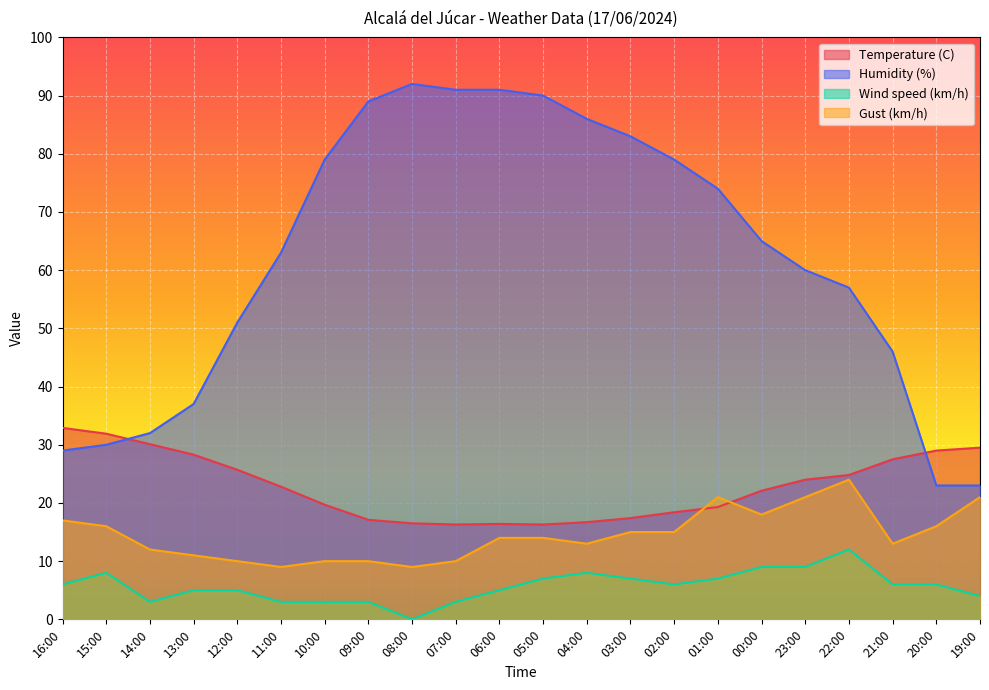

Rank the categories by Temperature (C) value from lowest to highest.

07:00, 05:00, 06:00, 08:00, 04:00, 09:00, 03:00, 02:00, 01:00, 10:00, 00:00, 11:00, 23:00, 22:00, 12:00, 21:00, 13:00, 20:00, 19:00, 14:00, 15:00, 16:00